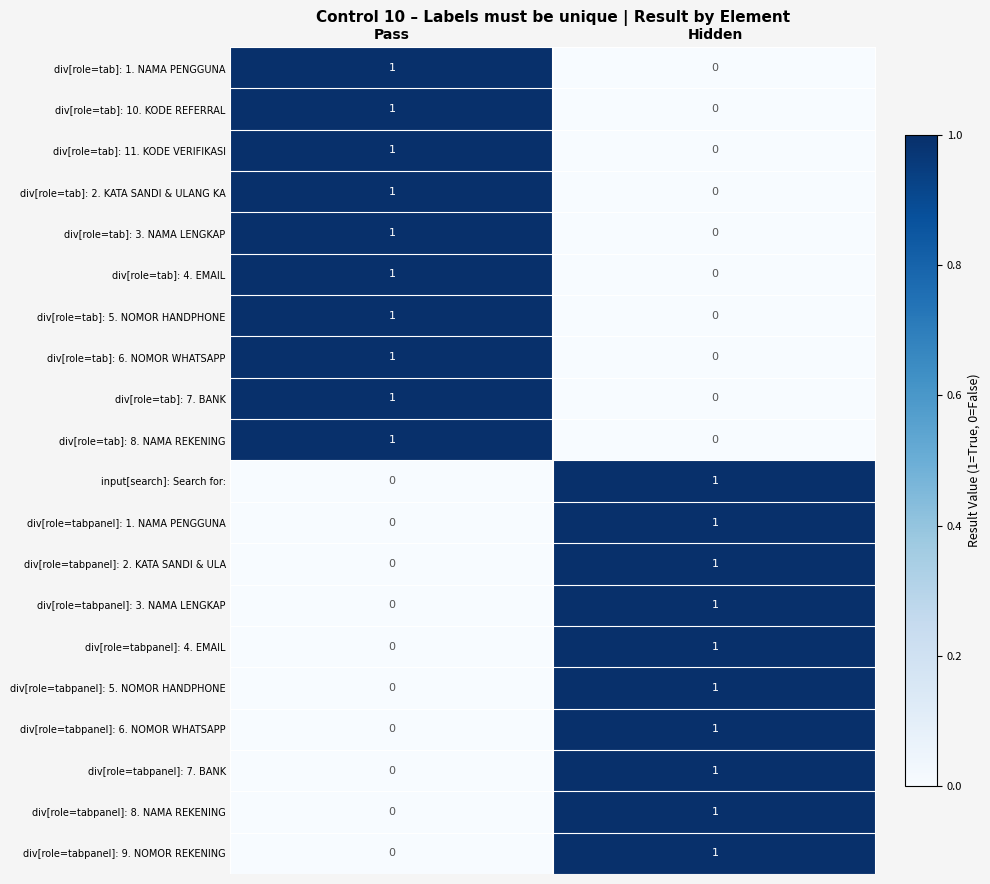

Rank the categories by div[role=tabpanel]: 1. NAMA PENGGUNA value from highest to lowest.

Hidden, Pass